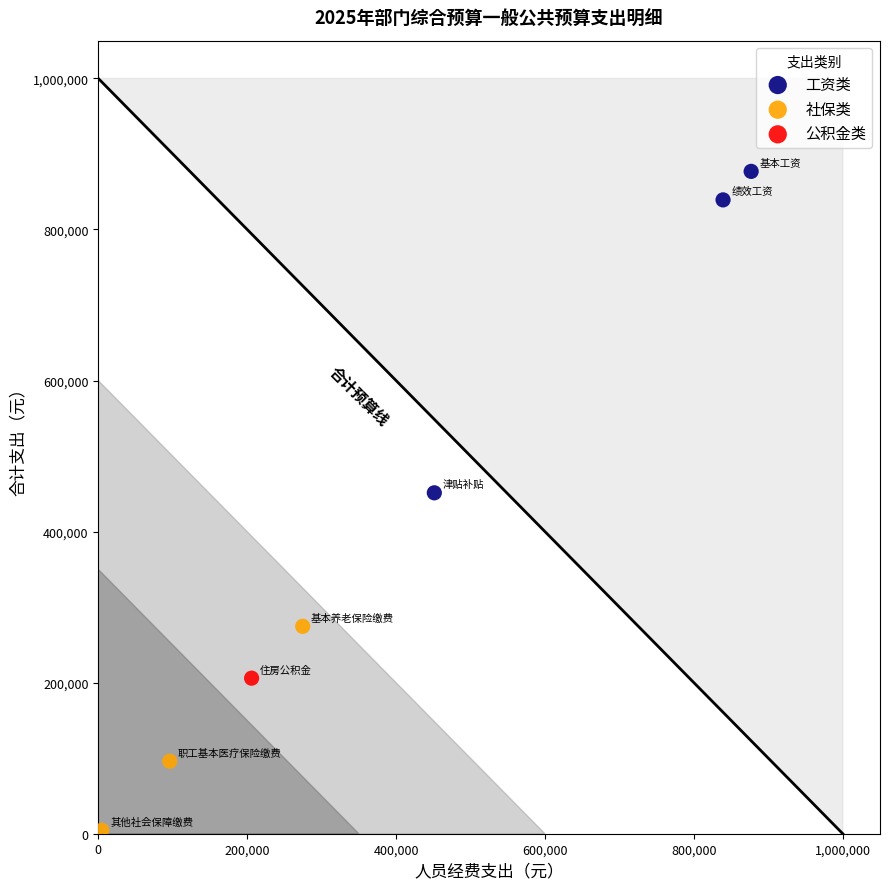

What are all the series names shown in the legend?

工资类, 社保类, 公积金类